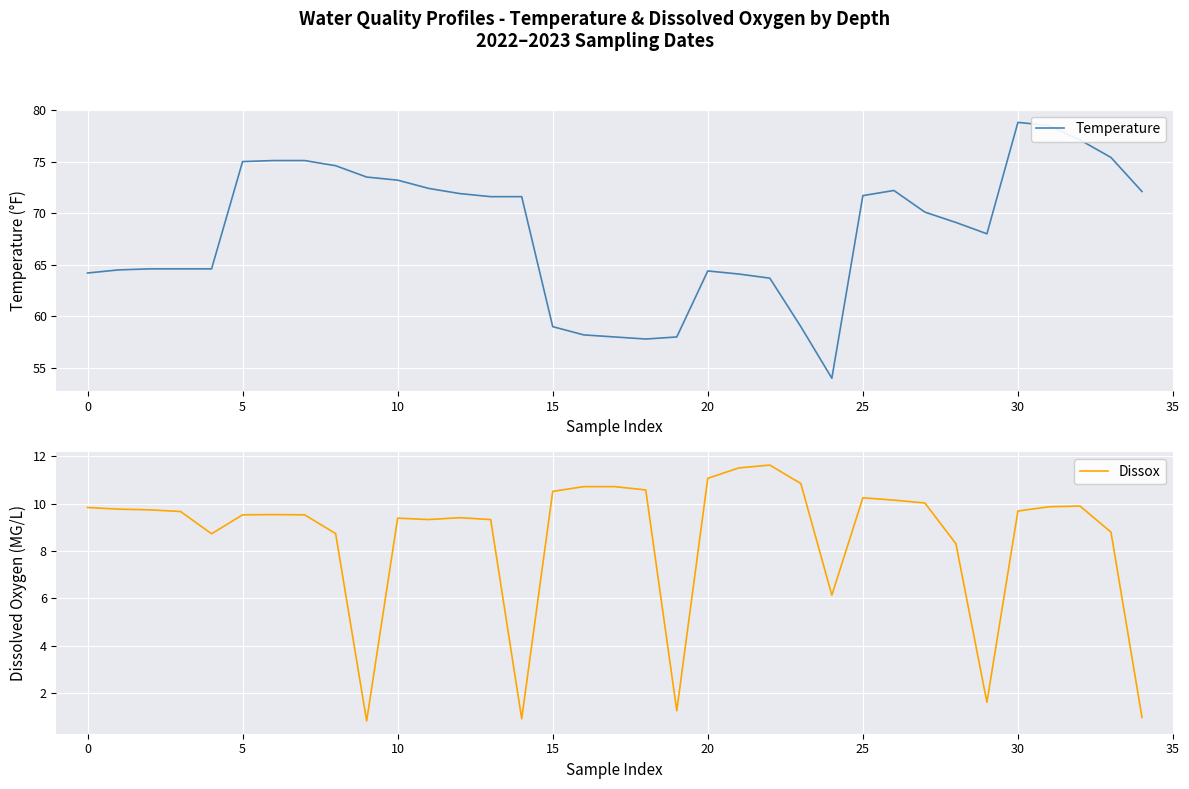

How many data points in Temperature are above 70?

18